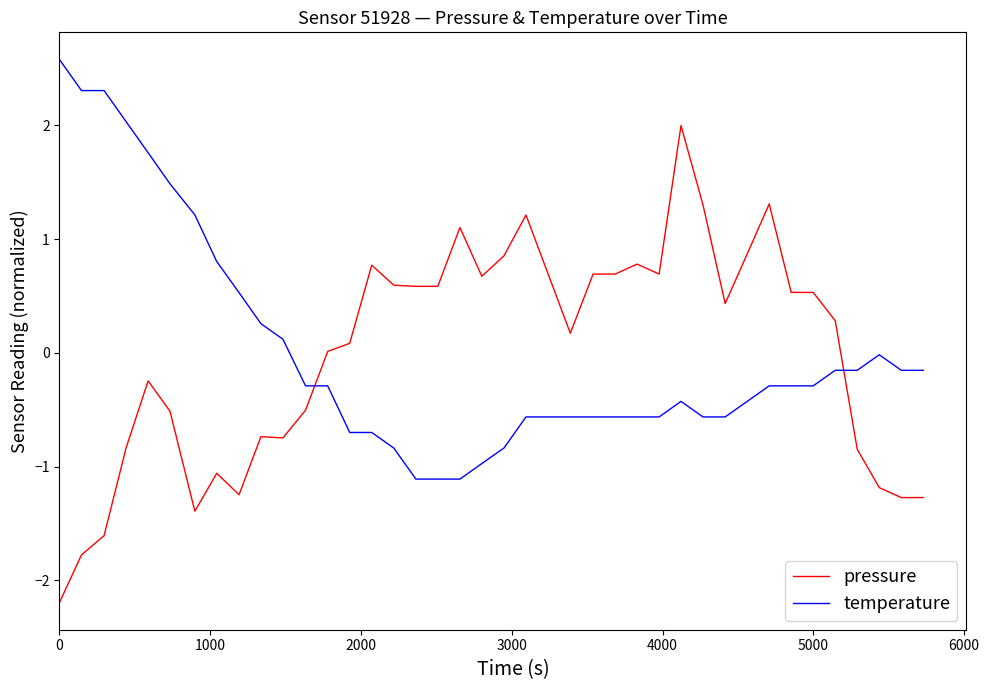

Rank the series by their maximum value, from lowest to highest.

pressure, temperature